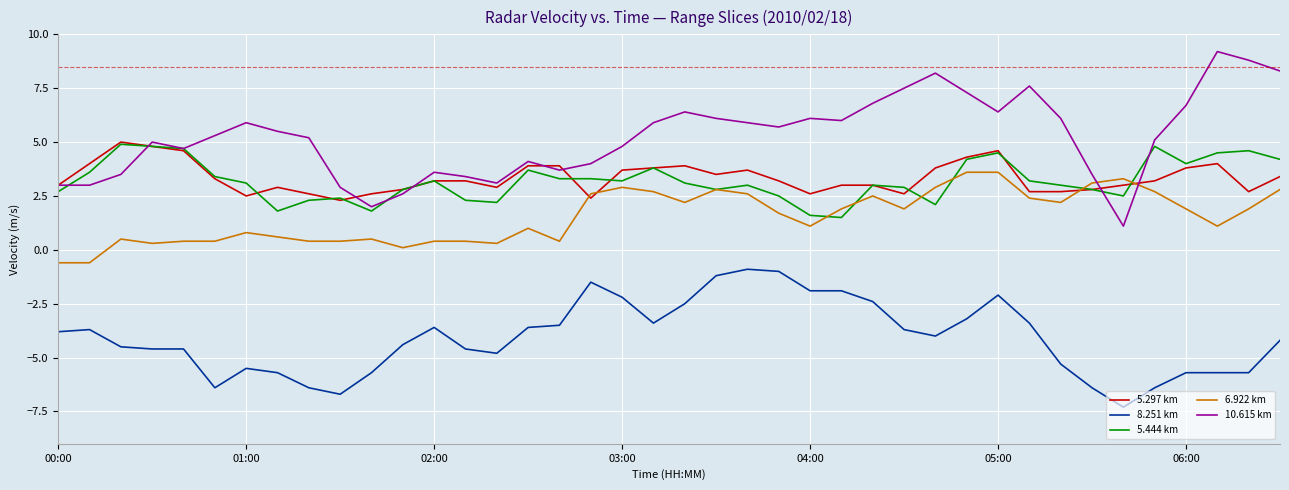

What is the maximum value shown in the chart?

9.2